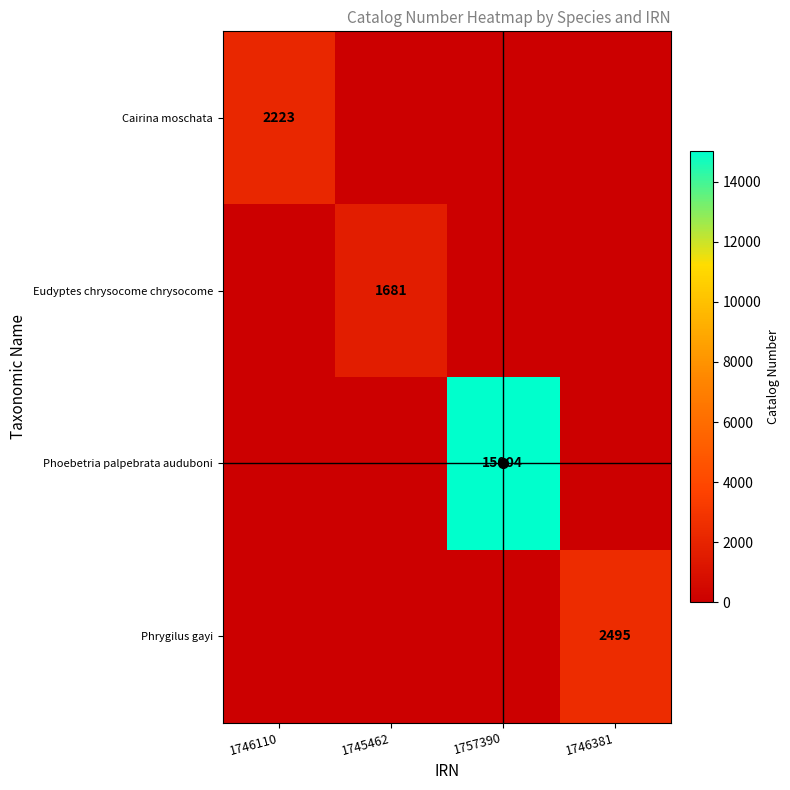

The Cairina moschata series shows 2981 at 1746110. True or false?

False